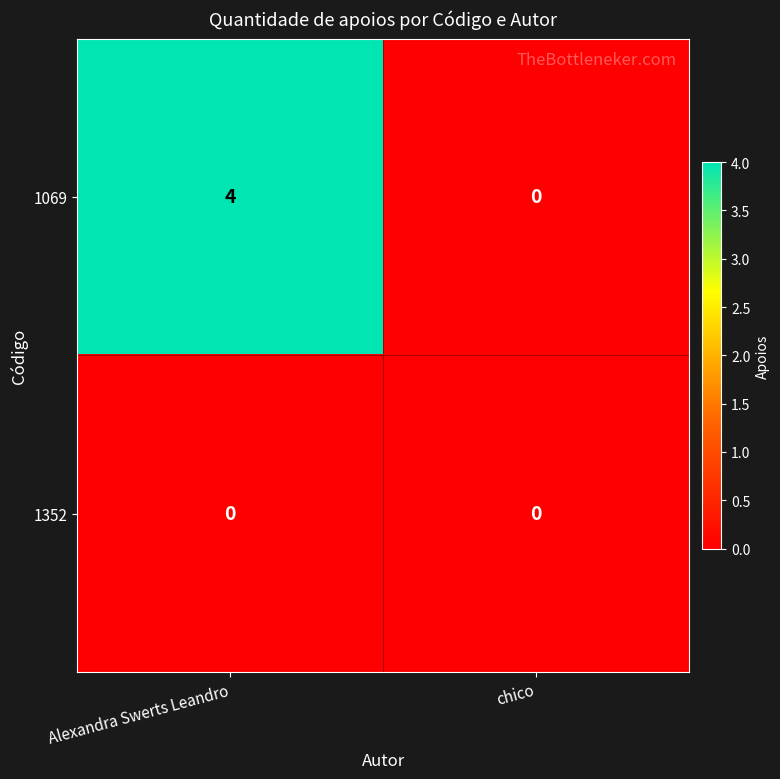

Between Alexandra Swerts Leandro and chico, which series saw the biggest shift?

1069